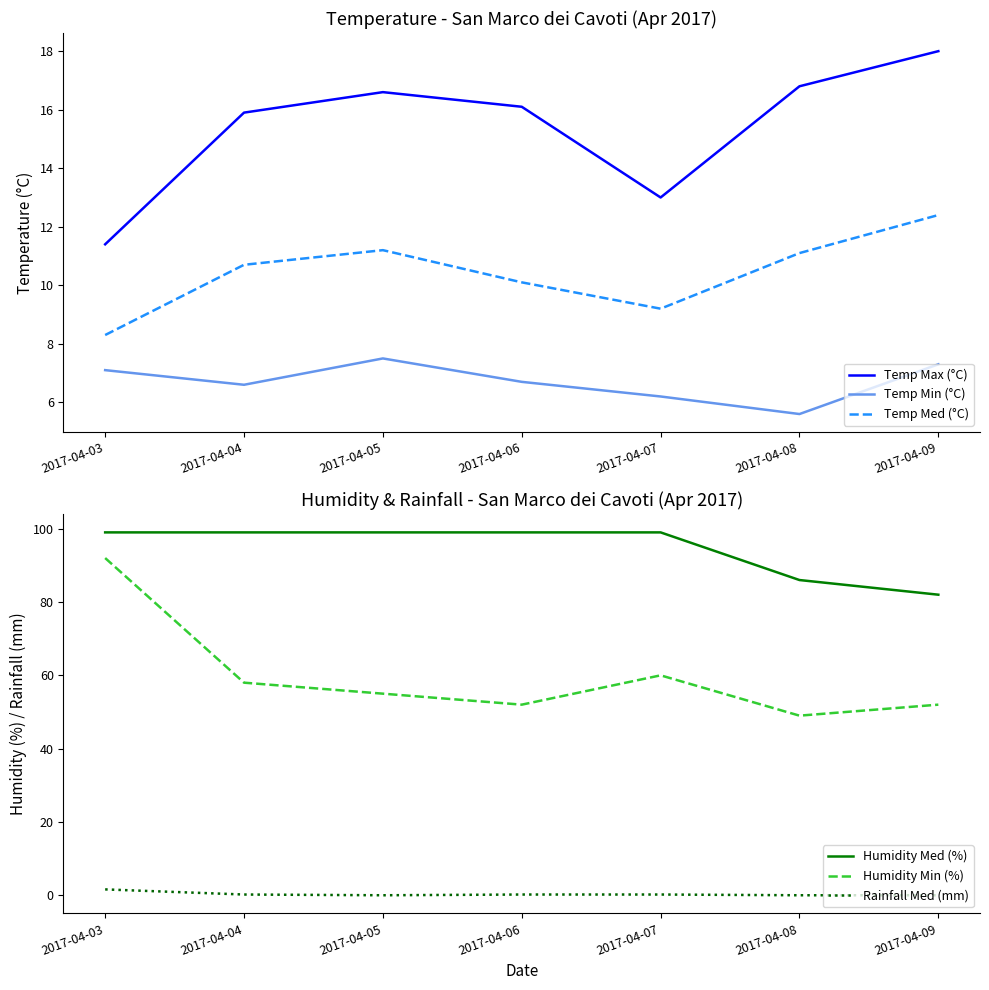

Which series has the largest range (max minus min)?

Humidity Min (%)